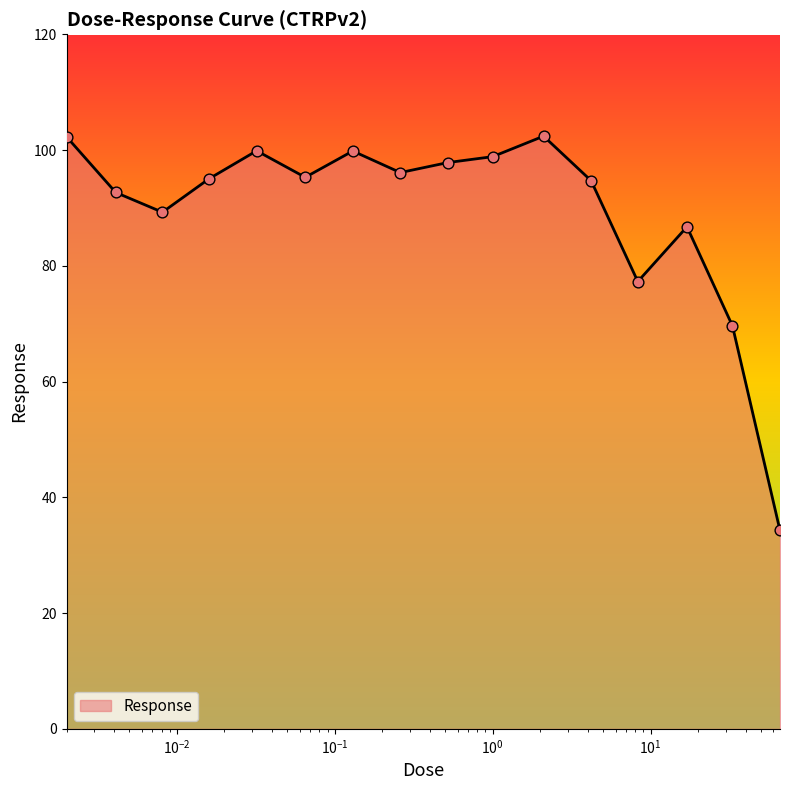

What is the smallest value displayed?

34.3